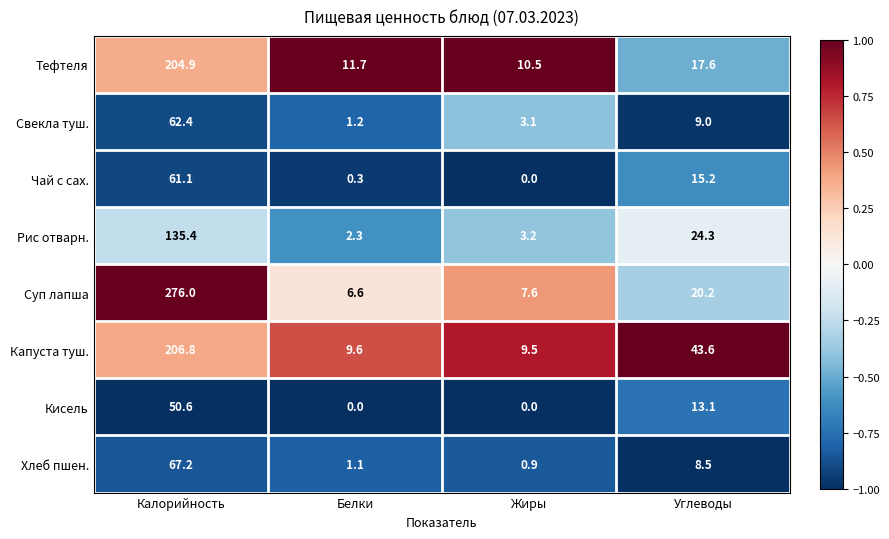

What is the sum of all Чай с сах. values?

76.6